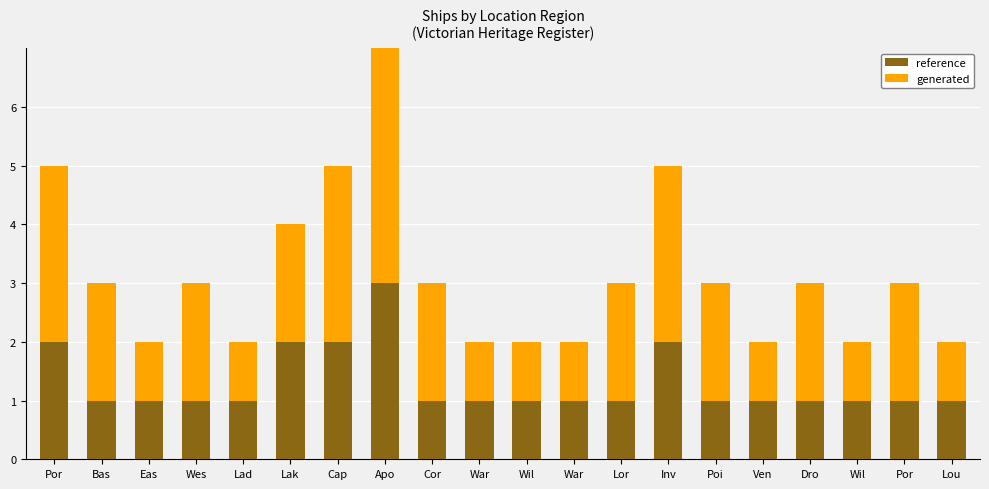

How many reference values are between 1 and 2?

19